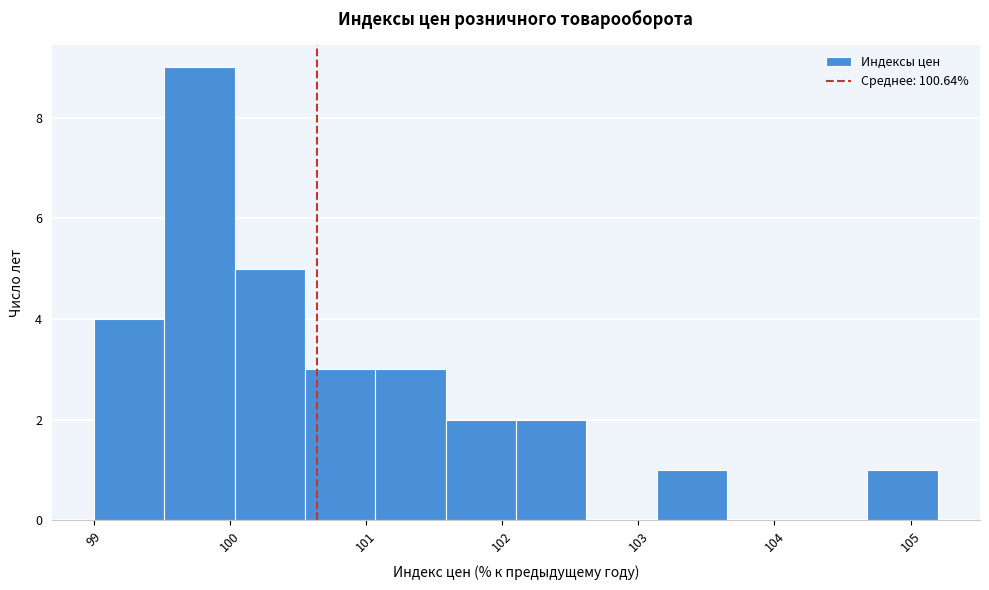

Which range on the x-axis has the tallest bar?

99.5 to 100.0